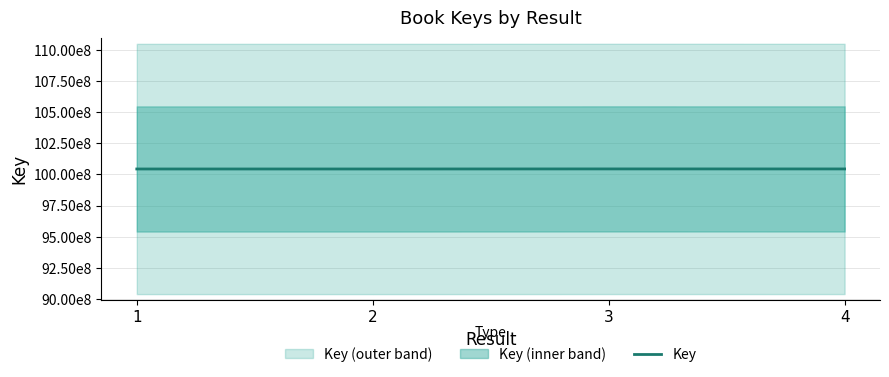

How many points are higher than both their immediate neighbors (excluding endpoints)?

1